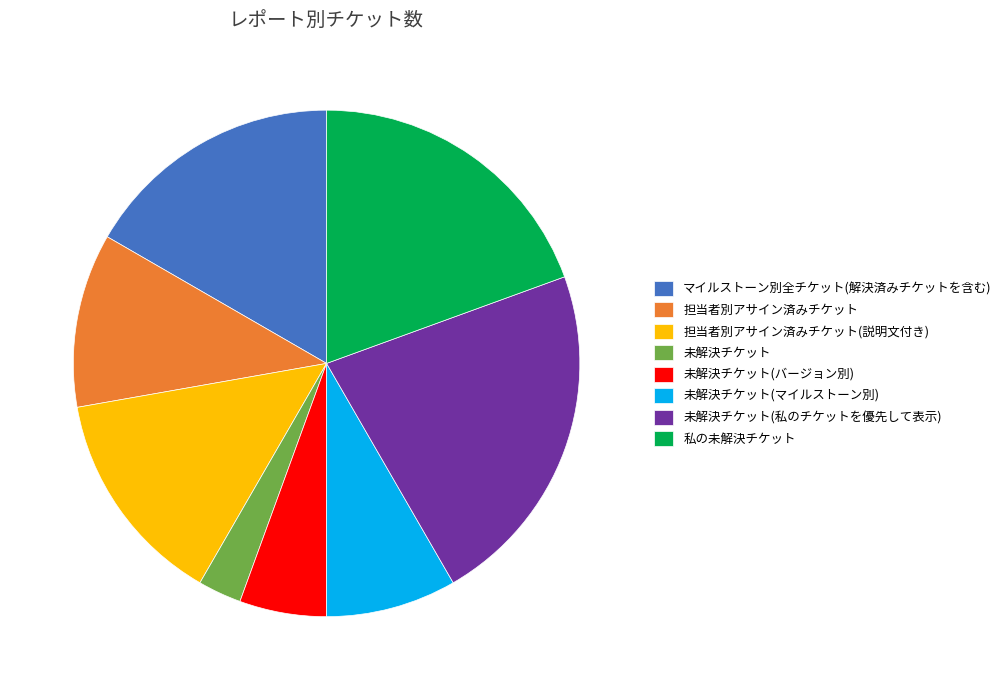

Do 担当者別アサイン済みチケット(説明文付き) and 未解決チケット(私のチケットを優先して表示) together represent more than half of the pie?

No